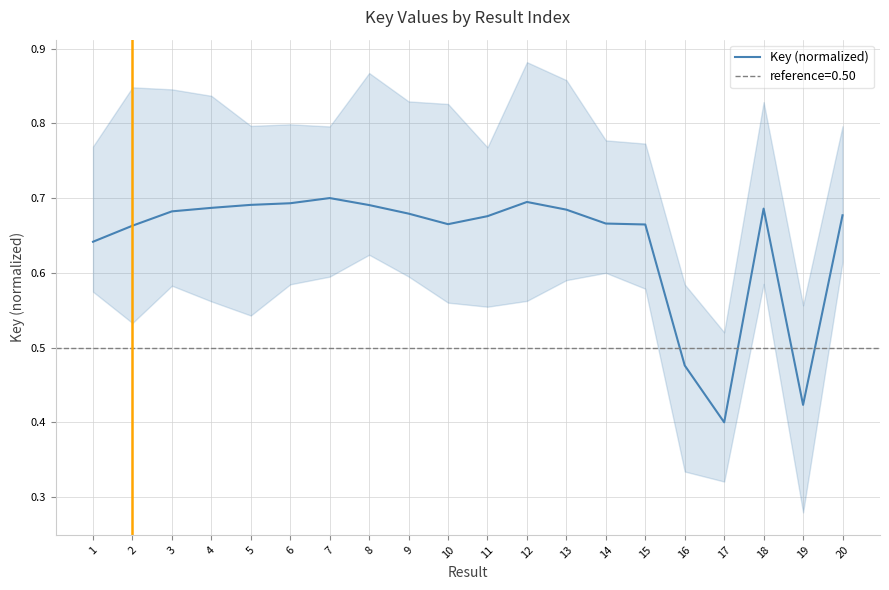

The chart shows a value of 1.1 at 14. True or false?

False